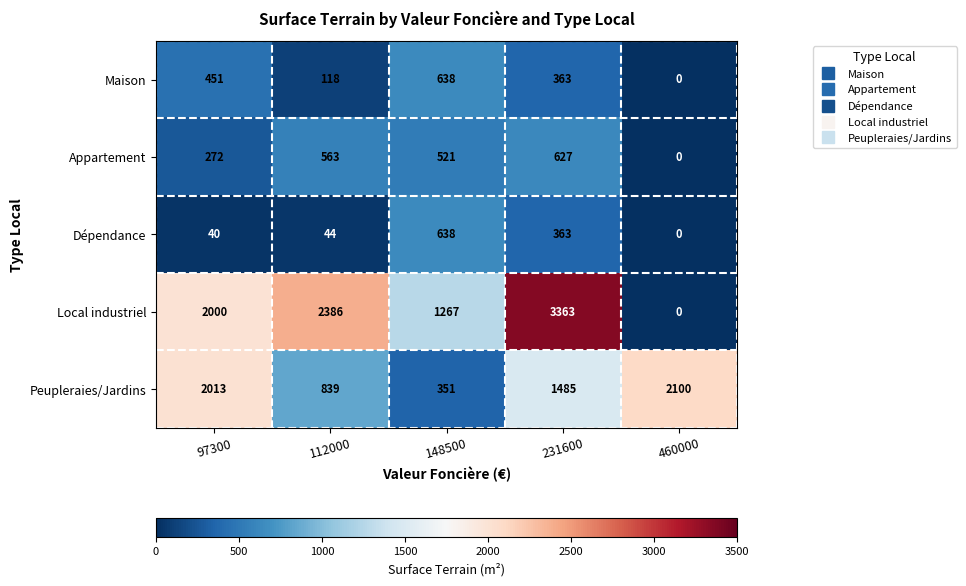

What is the average value of the Local industriel series?

1803